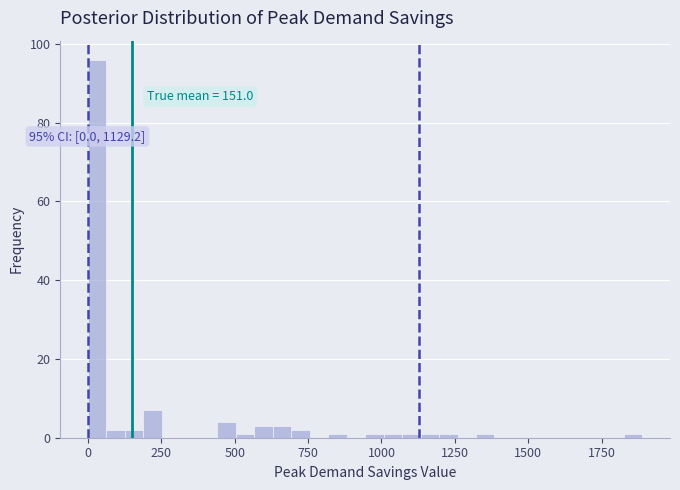

Read against the x-axis, roughly where is the centre of the tallest bar?

50